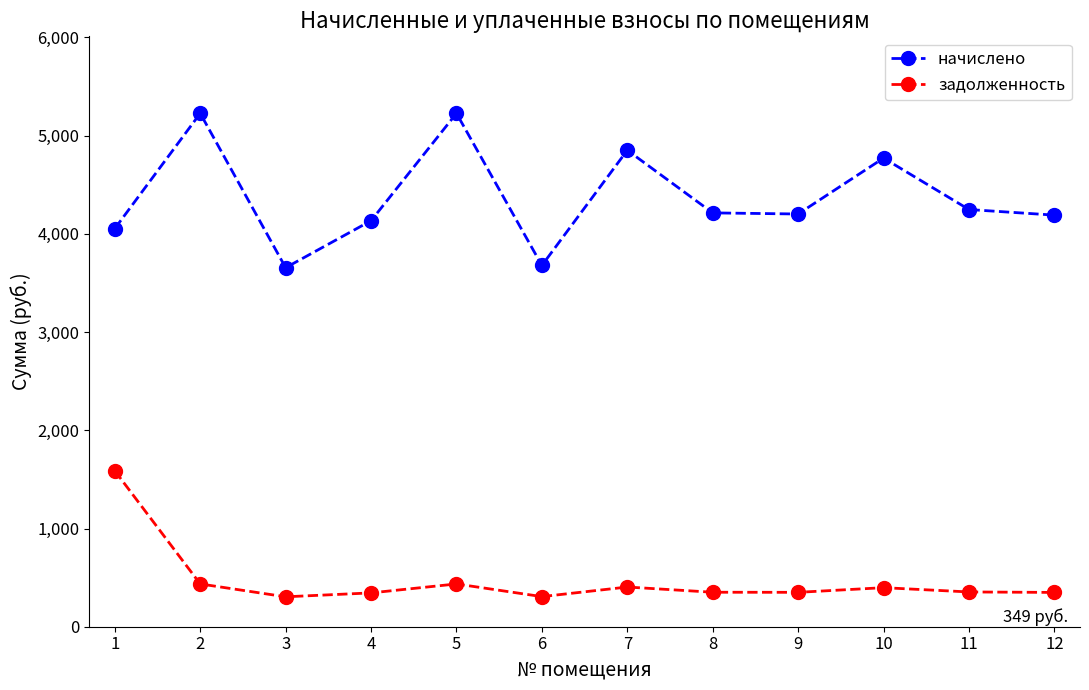

At which label does начислено first exceed 4213?

2